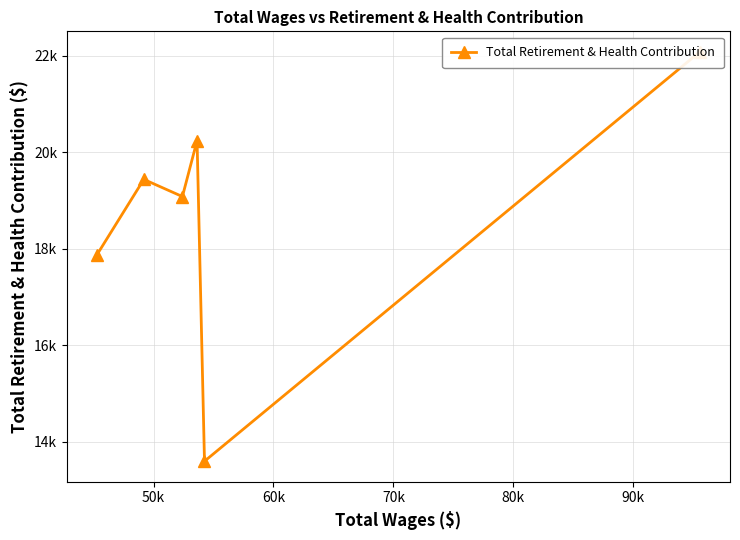

Where is the first local maximum?

50k